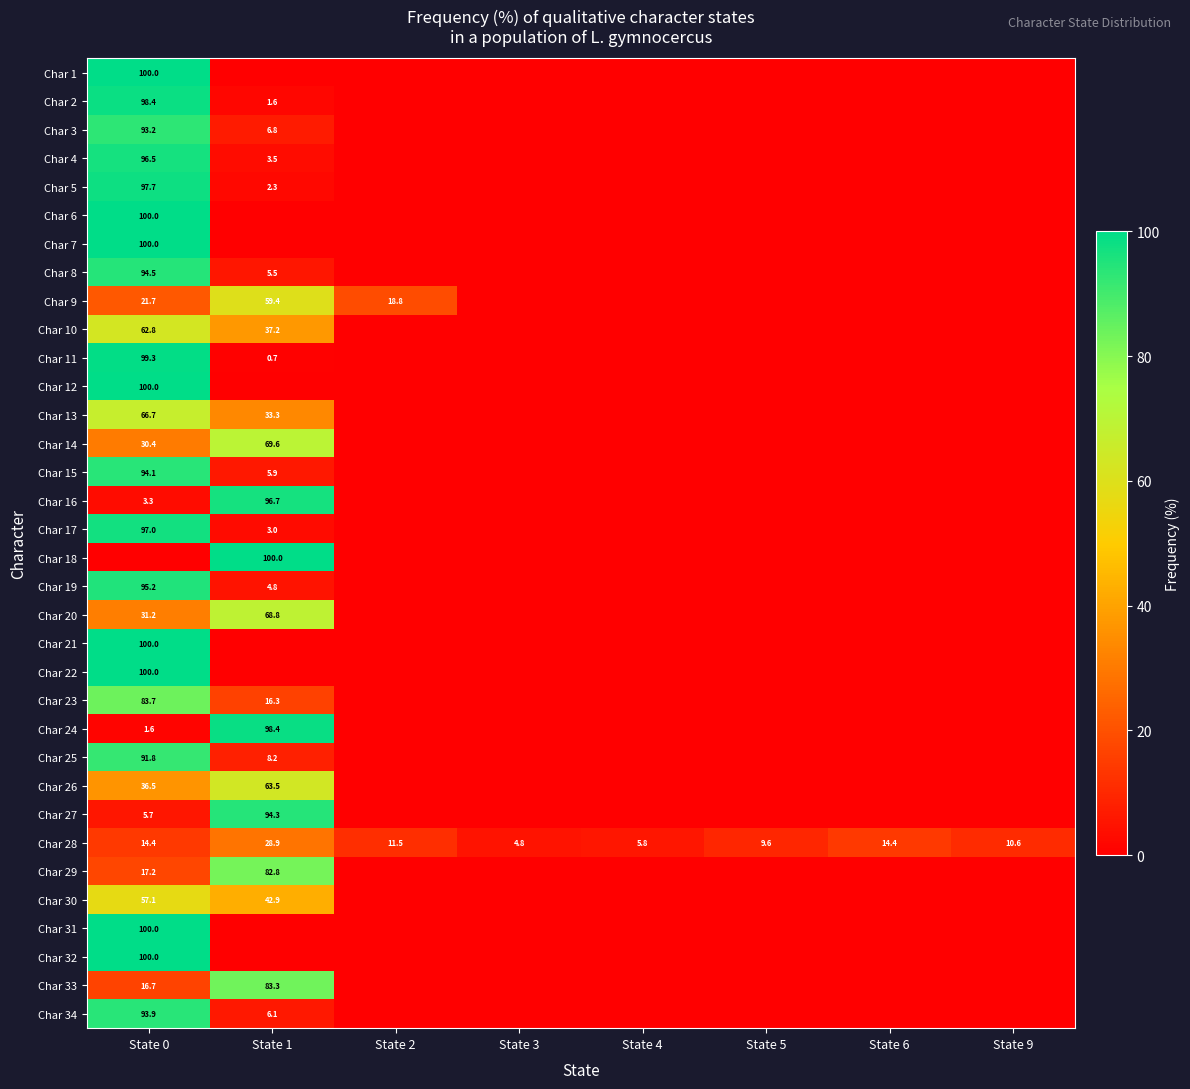

The value of Char 29 at State 0 is 27.8. True or false?

False